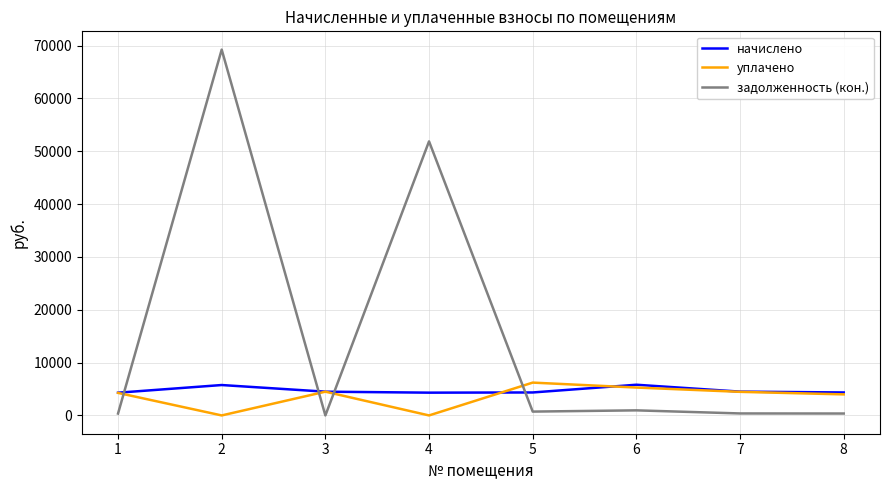

How many intersections are there between задолженность (кон.) and начислено?

4